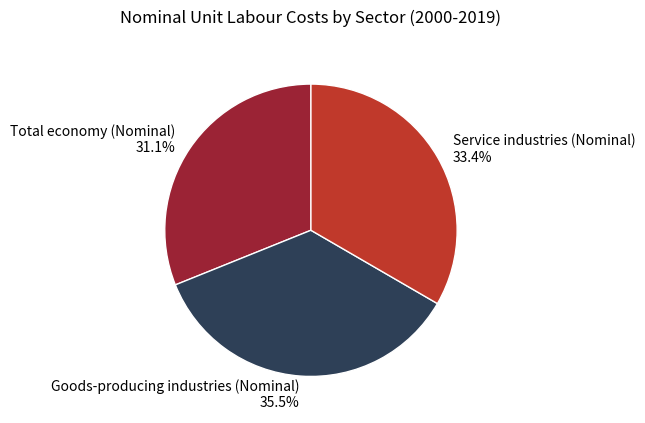

What is the ratio of the value at Service industries (Nominal) 33.4% to the value at Goods-producing industries (Nominal) 35.5%?

0.9